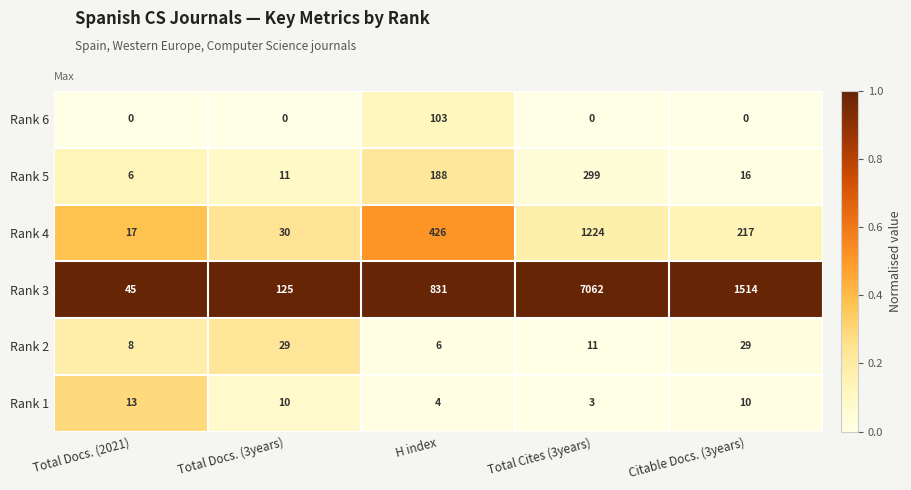

The value of Rank 5 at H index is 301. True or false?

False